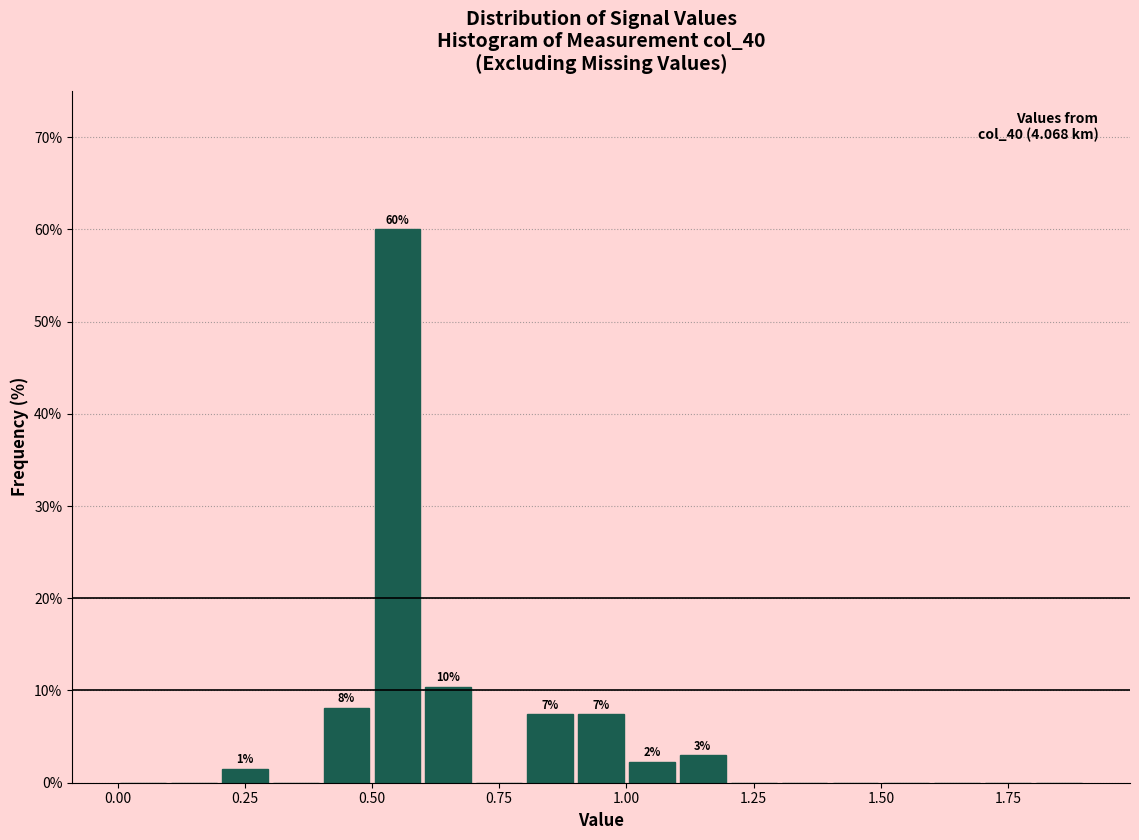

Around what value on the x-axis is the tallest bar? Give the approximate position of its centre, as read against the axis.

0.55